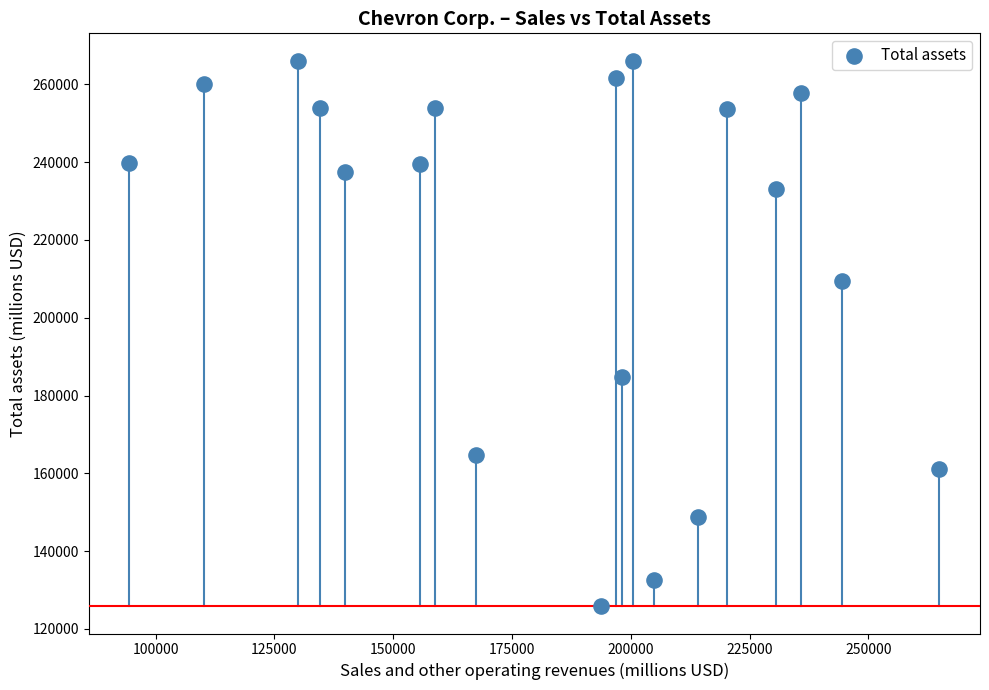

What Y value in the scatter plot is closest to 195968?

184769